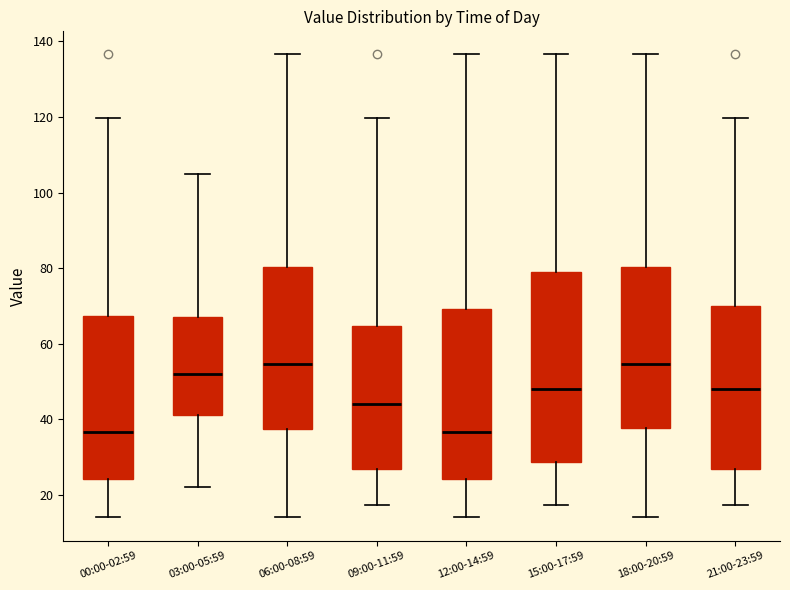

Where does the lower whisker of the box for 12:00-14:59 end on the y-axis? The values are not printed on the chart, so give them approximately, as read against the axis.

14